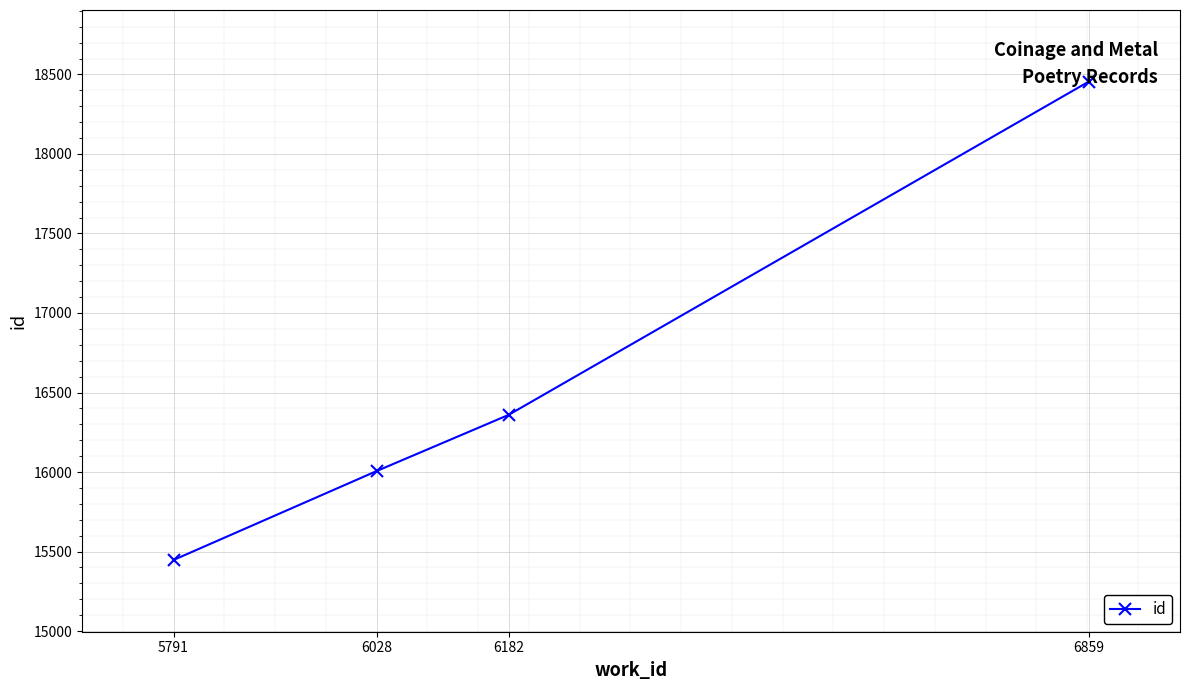

The chart shows a value of 23292 at 6182. True or false?

False